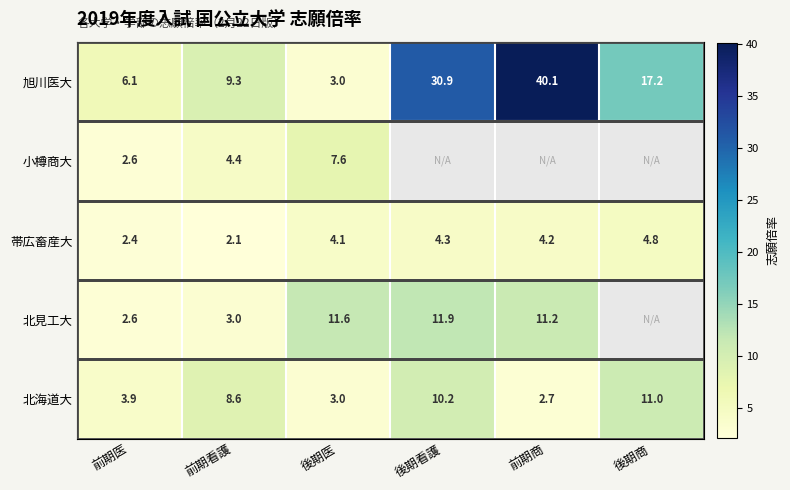

The 帯広畜産大 series shows 4.8 at 後期商. True or false?

True